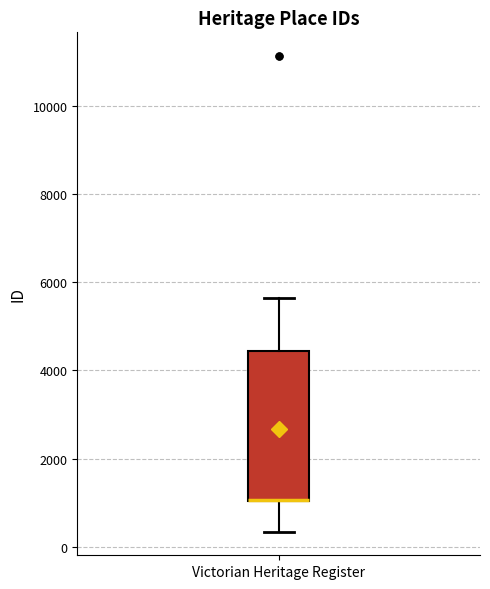

Transcribe this box plot: give where the median line is, the range the box spans, and where the two whiskers end, as read against the y-axis. The values are not printed on the chart, so give them approximately, as read against the axis.

median 1000 (drawn on the box's lower edge), box 1000 to 4400, whiskers 400 to 5600